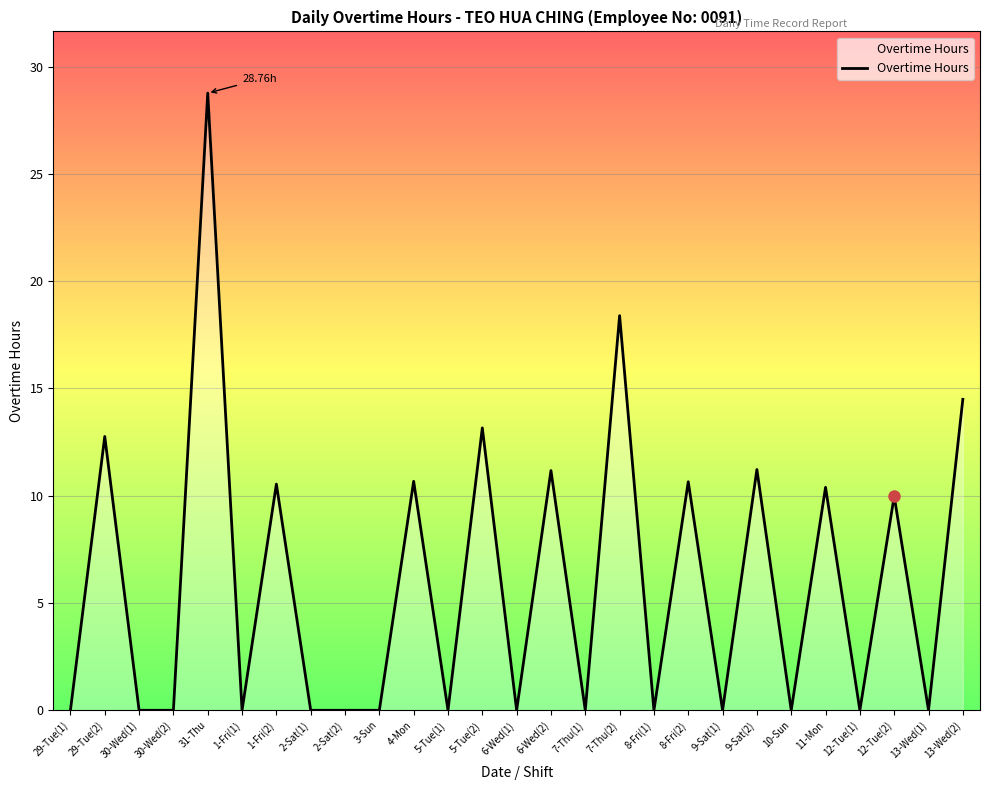

True or false: the data has more than 1 interior local peaks.

True